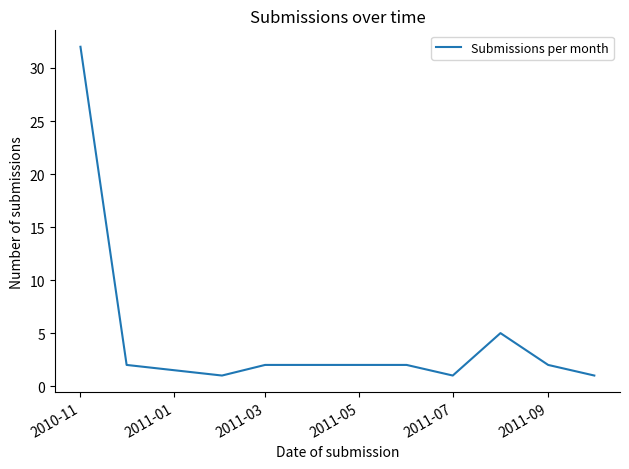

What is the maximum value shown in the chart?

32